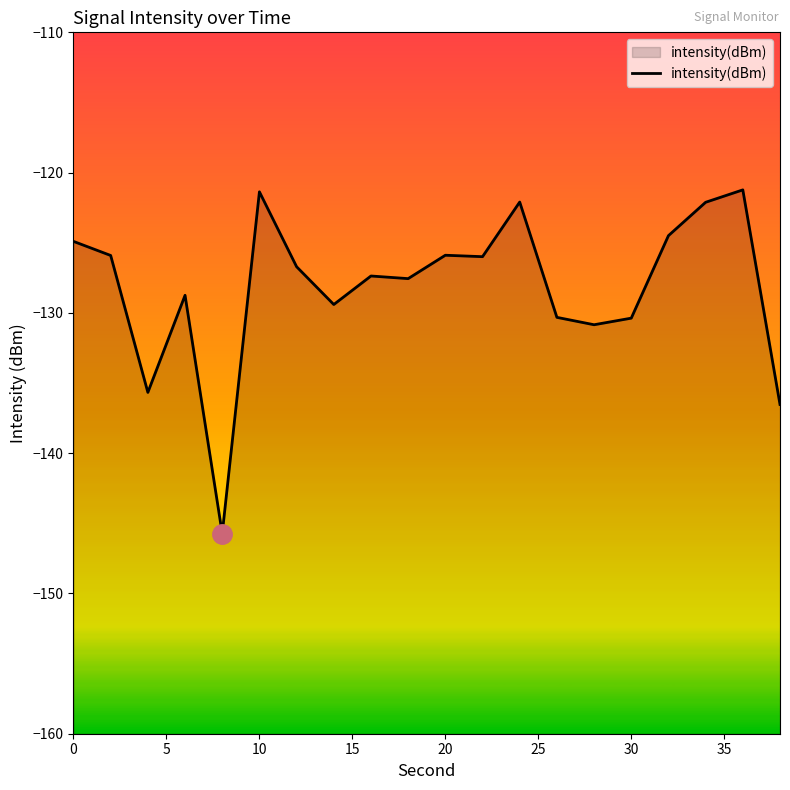

What is the minimum value shown in the chart?

-145.7